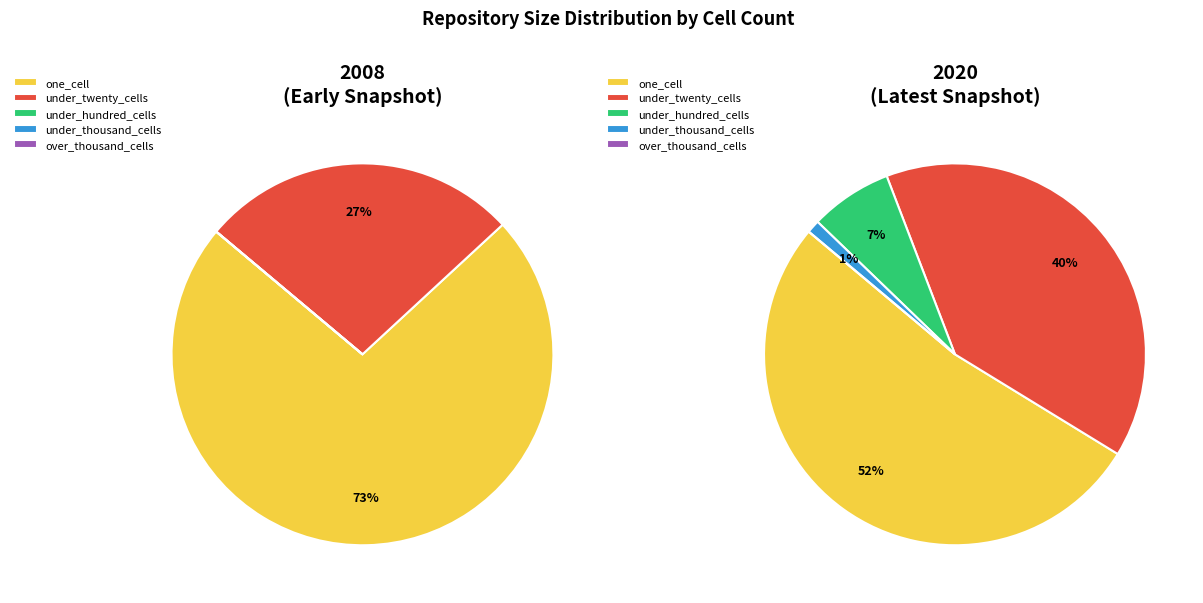

True or false: 25 accounts for 1% of the total.

True